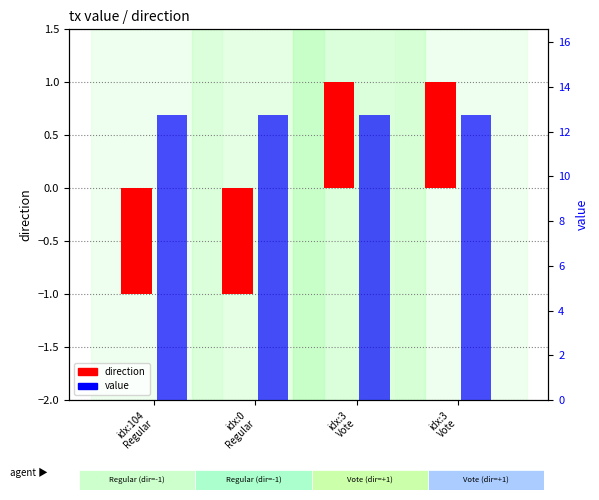

What is the spread (max minus min) of values at idx:3
Vote?

11.7